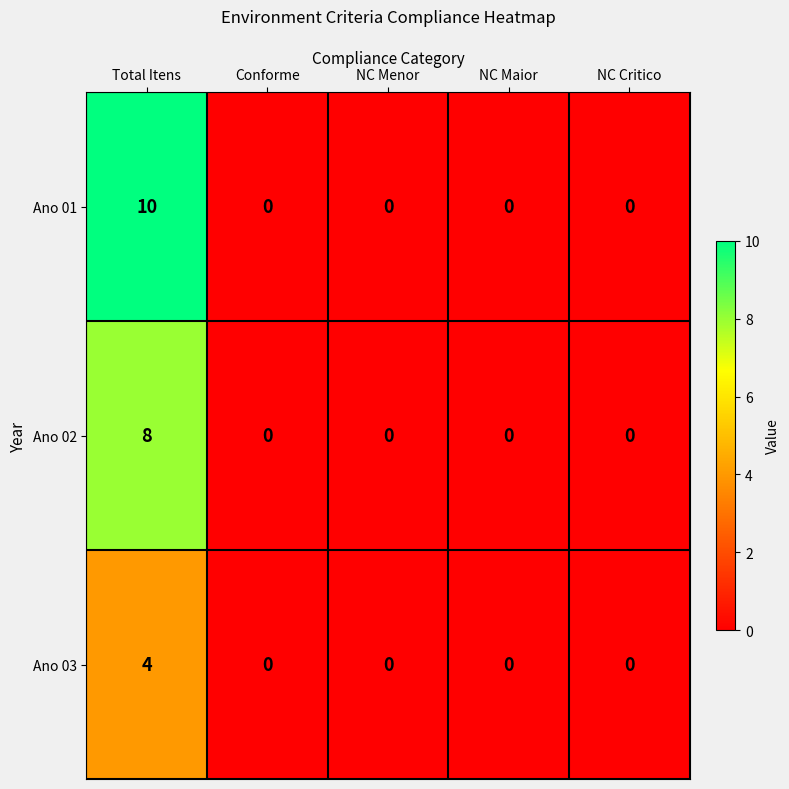

Which series has the largest range (max minus min)?

Ano 01